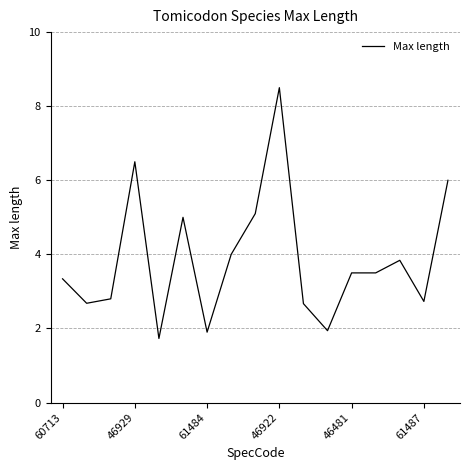

What is the smallest value displayed?

1.7